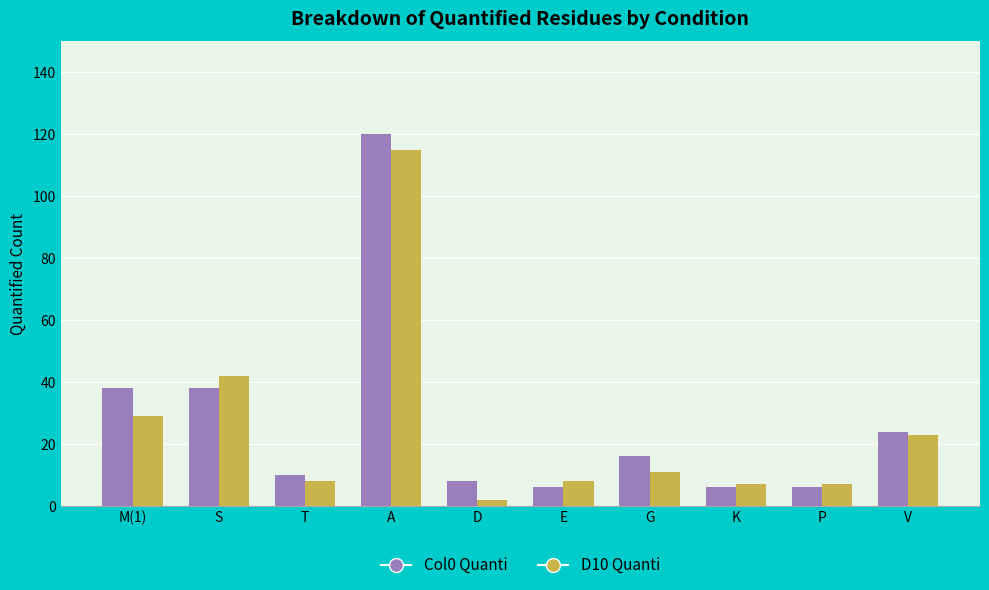

Reading right to left, transcribe all the data shown in this chart.

Col0 Quanti: V=24	P=6	K=6	G=16	E=6	D=8	A=120	T=10	S=38	M(1)=38
D10 Quanti: V=23	P=7	K=7	G=11	E=8	D=2	A=115	T=8	S=42	M(1)=29